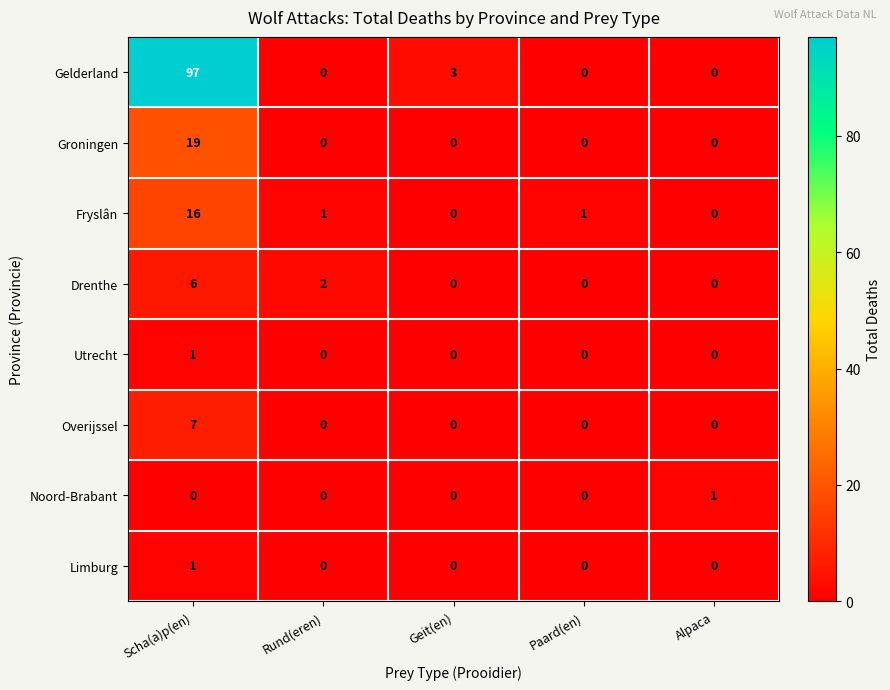

True or false: Groningen has a value of -10 at Rund(eren).

False